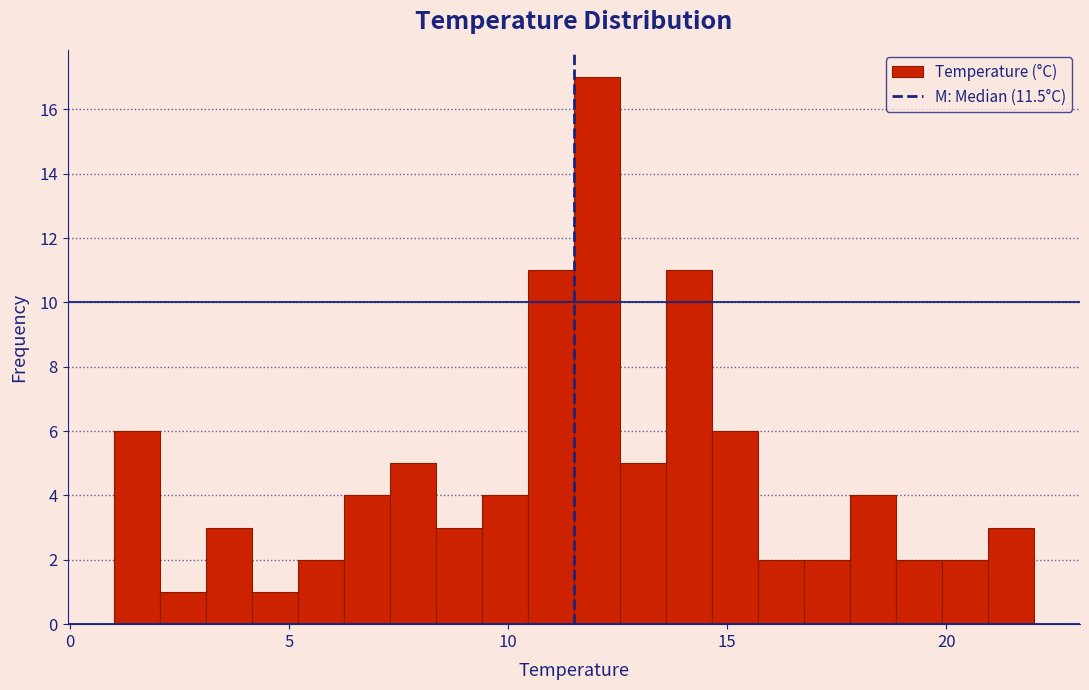

Around what value on the x-axis is the tallest bar? Give the approximate position of its centre, as read against the axis.

12.0